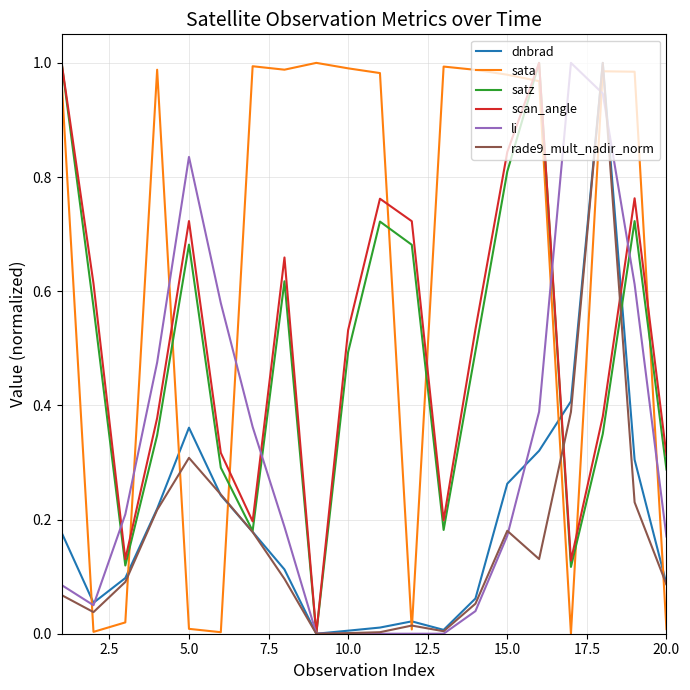

Which series has the largest total across all categories?

sata